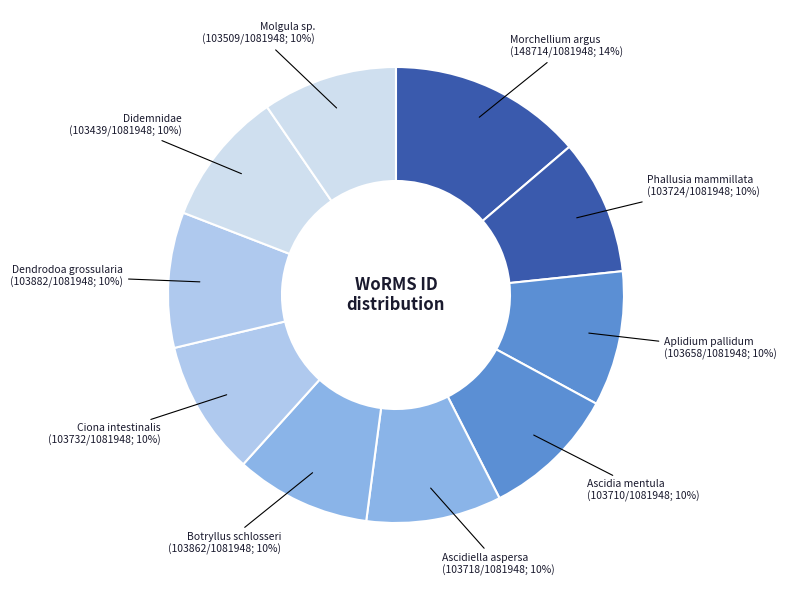

How many slices are in this pie chart?

10